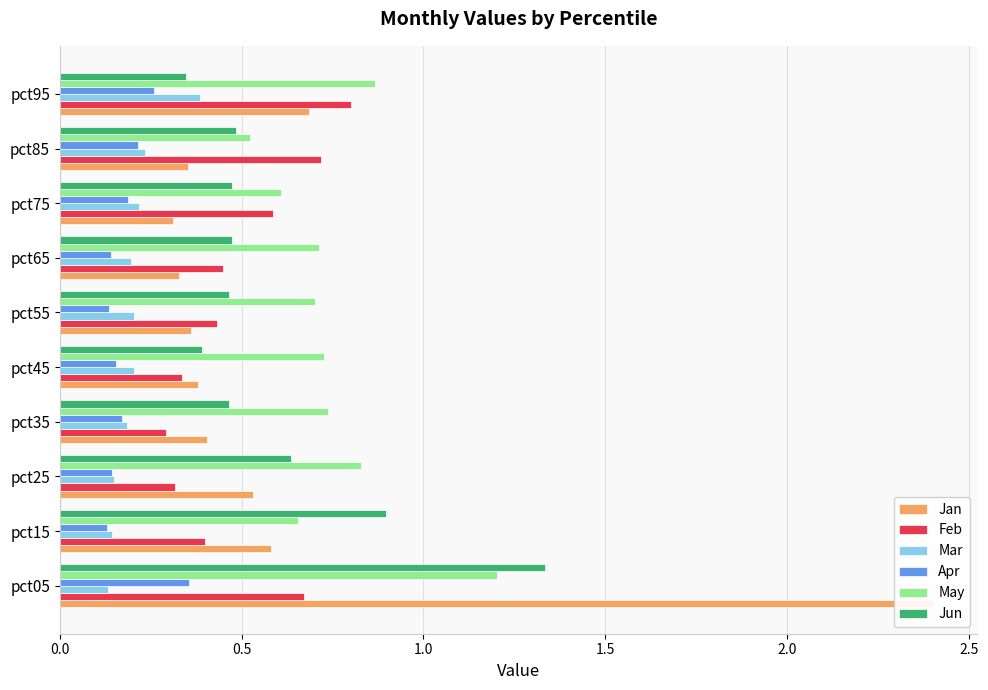

What are all the series names shown in the legend?

Jan, Feb, Mar, Apr, May, Jun